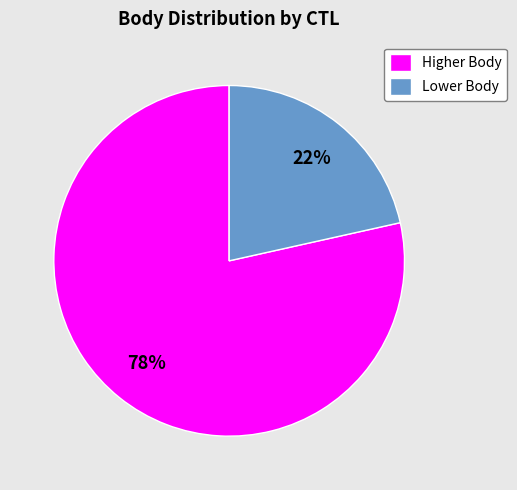

Which slice is the smallest?

Lower Body